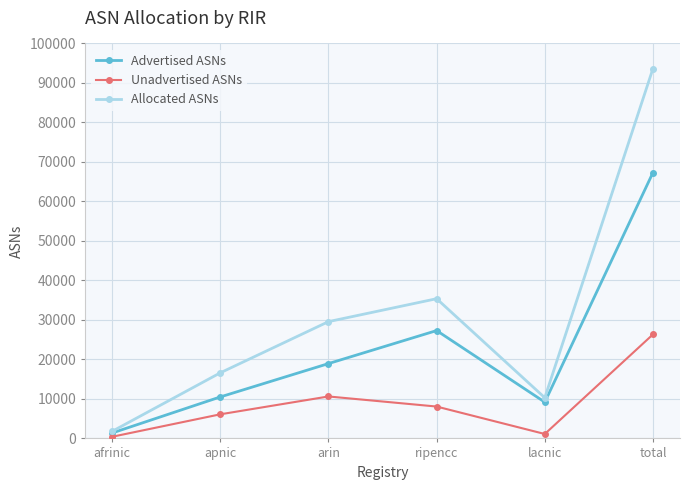

What is the label of the 6th point from the right?

afrinic